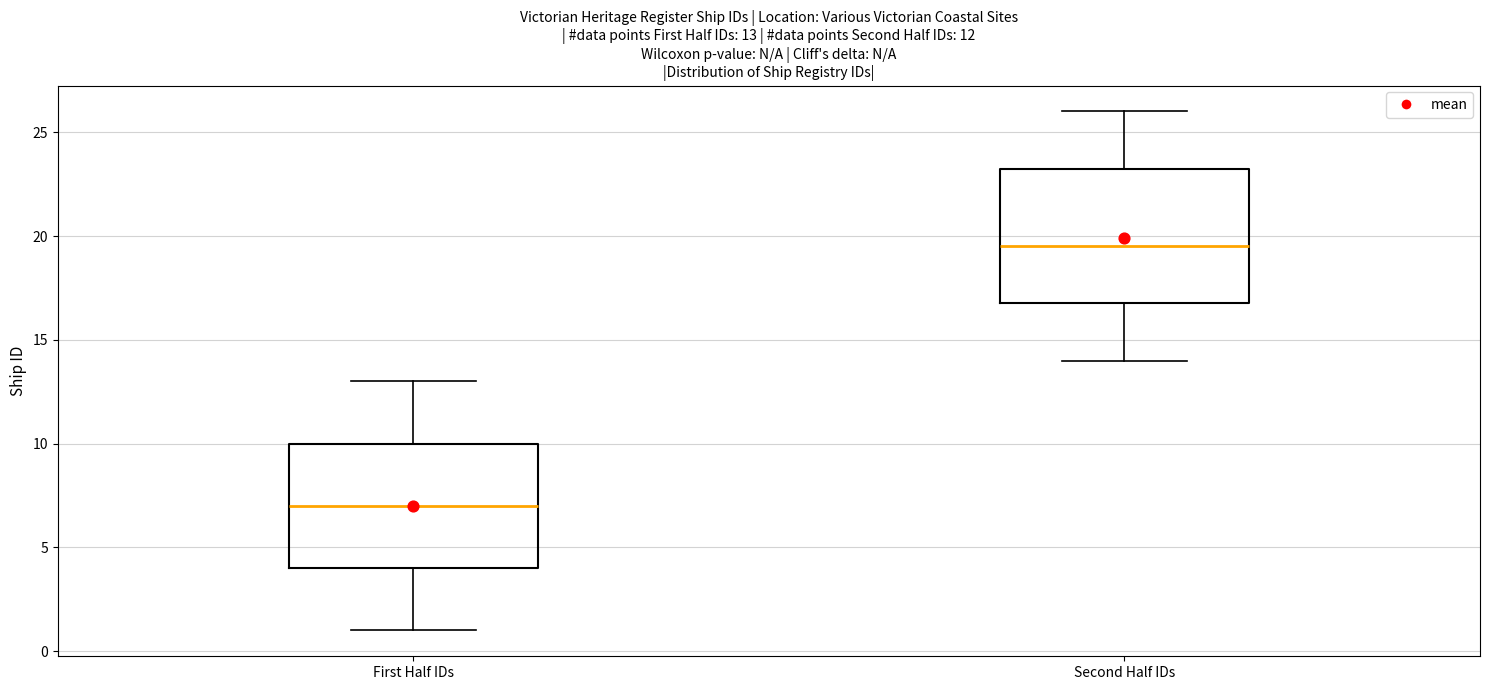

Comparing the boxes themselves (not the whiskers), which one is the tallest?

Second Half IDs